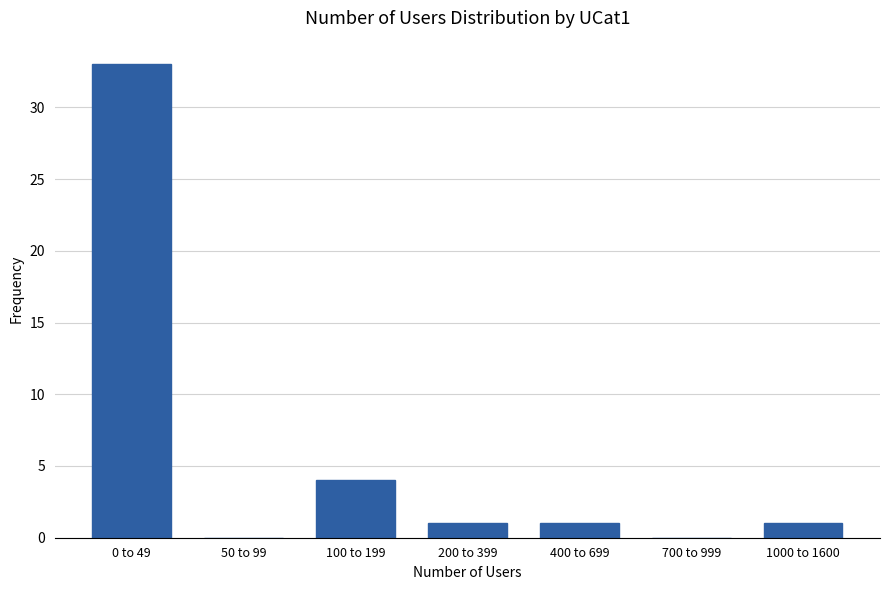

Reading left to right, what are all the values shown in this chart?

0 to 49=33	50 to 99=0	100 to 199=4	200 to 399=1	400 to 699=1	700 to 999=0	1000 to 1600=1